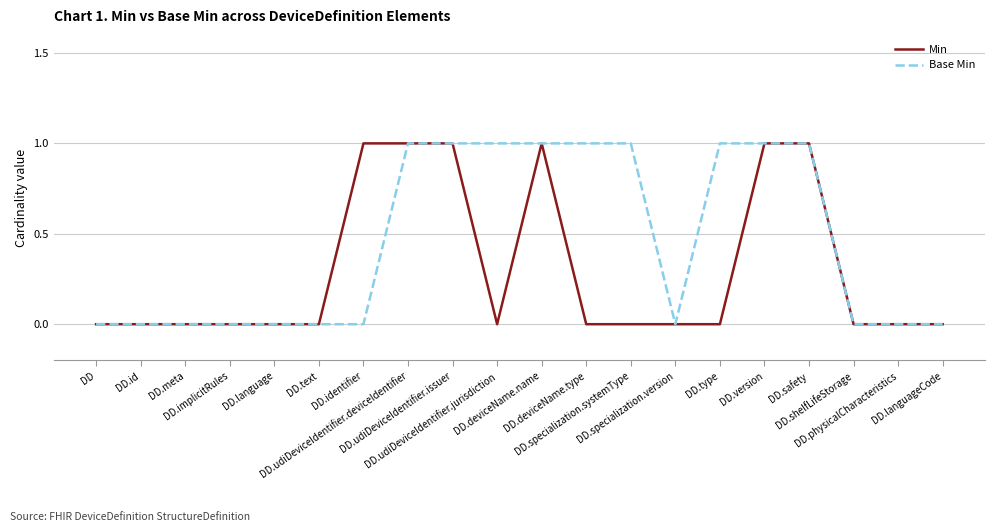

Rank the series by their average value, from highest to lowest.

Base Min, Min